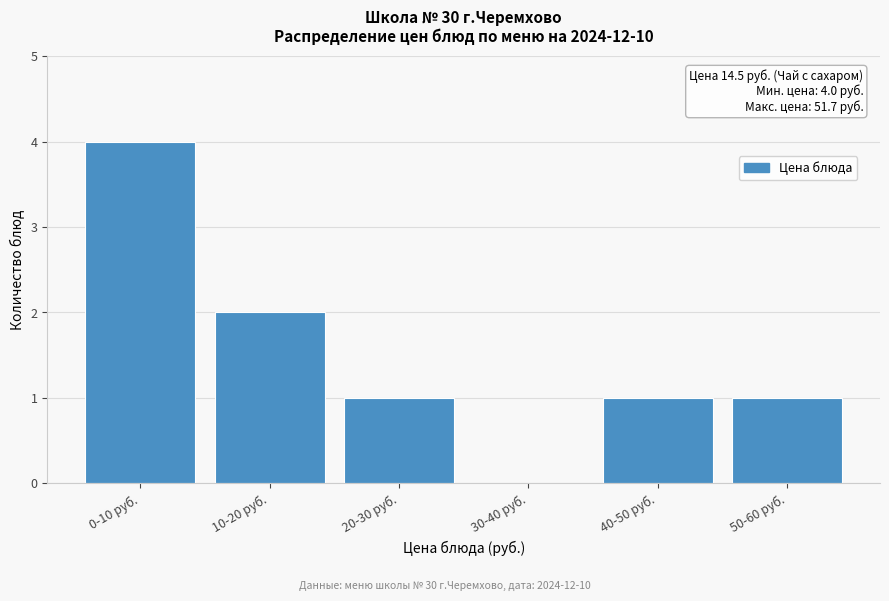

Reading left to right, what are all the values shown in this chart?

0-10 руб.=4	10-20 руб.=2	20-30 руб.=1	30-40 руб.=0	40-50 руб.=1	50-60 руб.=1